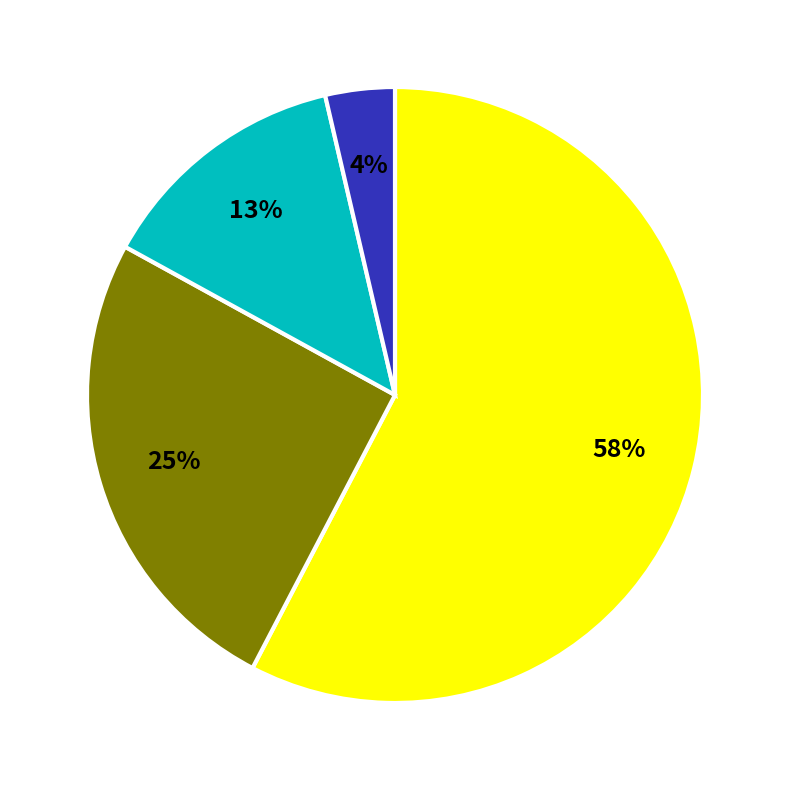

To the nearest percent, what is the average slice percentage?

25%